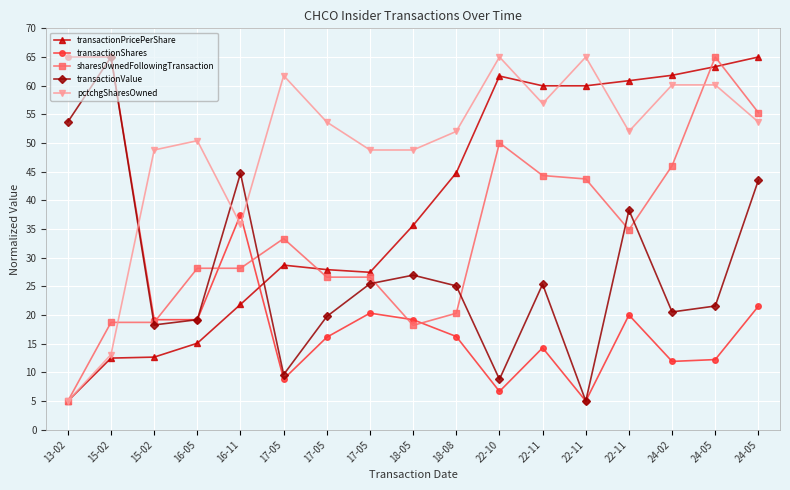

How many values in the transactionShares series exceed 19?

9